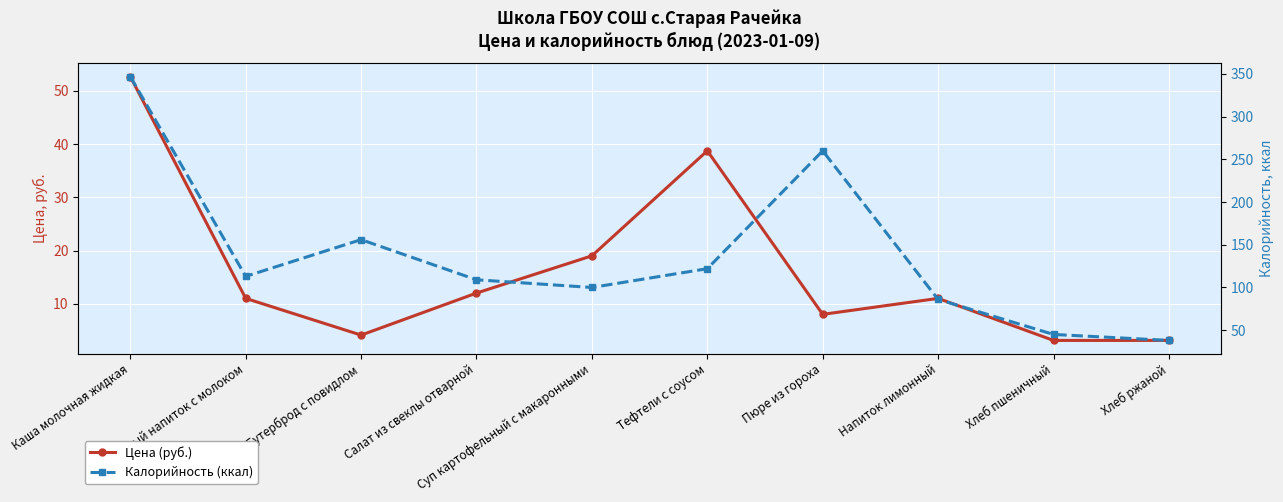

Reading left to right, what are all the values shown in this chart?

Цена (руб.): Каша молочная жидкая=52.7	Кофейный напиток с молоком=11.0	Бутерброд с повидлом=4.1	Салат из свеклы отварной=12.0	Суп картофельный с макаронными=19.0	Тефтели с соусом=38.7	Пюре из гороха=8.0	Напиток лимонный=11.0	Хлеб пшеничный=3.1	Хлеб ржаной=3.1
Калорийность (ккал): Каша молочная жидкая=347.0	Кофейный напиток с молоком=113.0	Бутерброд с повидлом=156.0	Салат из свеклы отварной=109.0	Суп картофельный с макаронными=100.0	Тефтели с соусом=122.0	Пюре из гороха=260.0	Напиток лимонный=86.0	Хлеб пшеничный=45.0	Хлеб ржаной=38.0